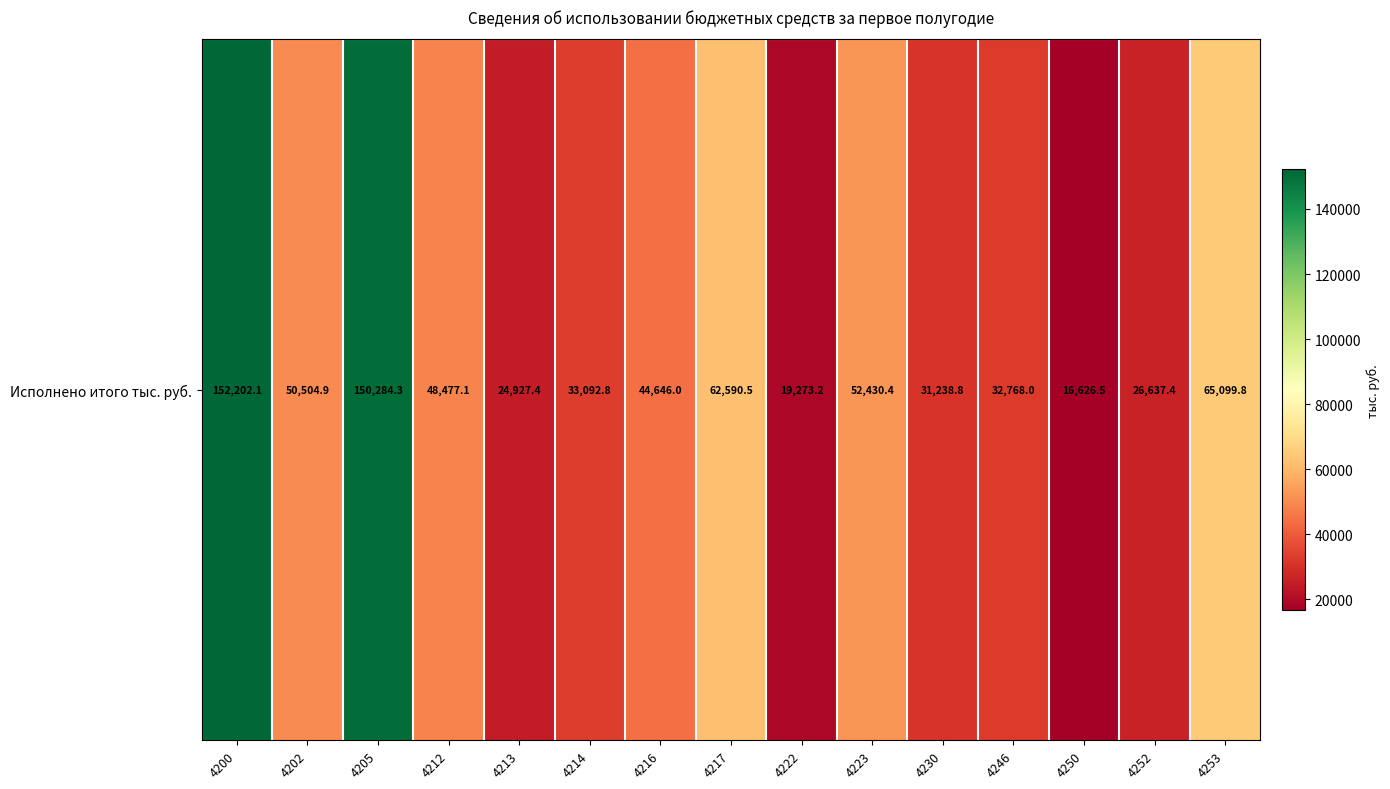

Reading left to right, list all the values displayed in this chart.

152202.1	50504.9	150284.3	48477.1	24927.4	33092.8	44646.0	62590.5	19273.2	52430.4	31238.8	32768.0	16626.5	26637.4	65099.8